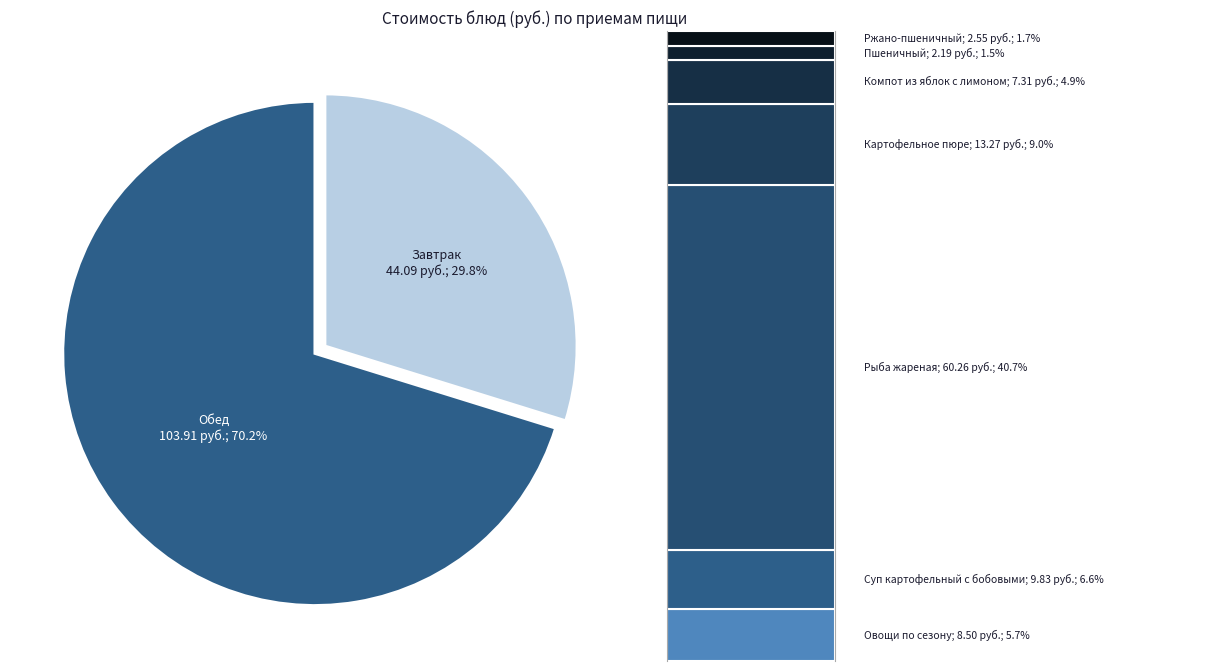

Count the number of slices in the pie.

2